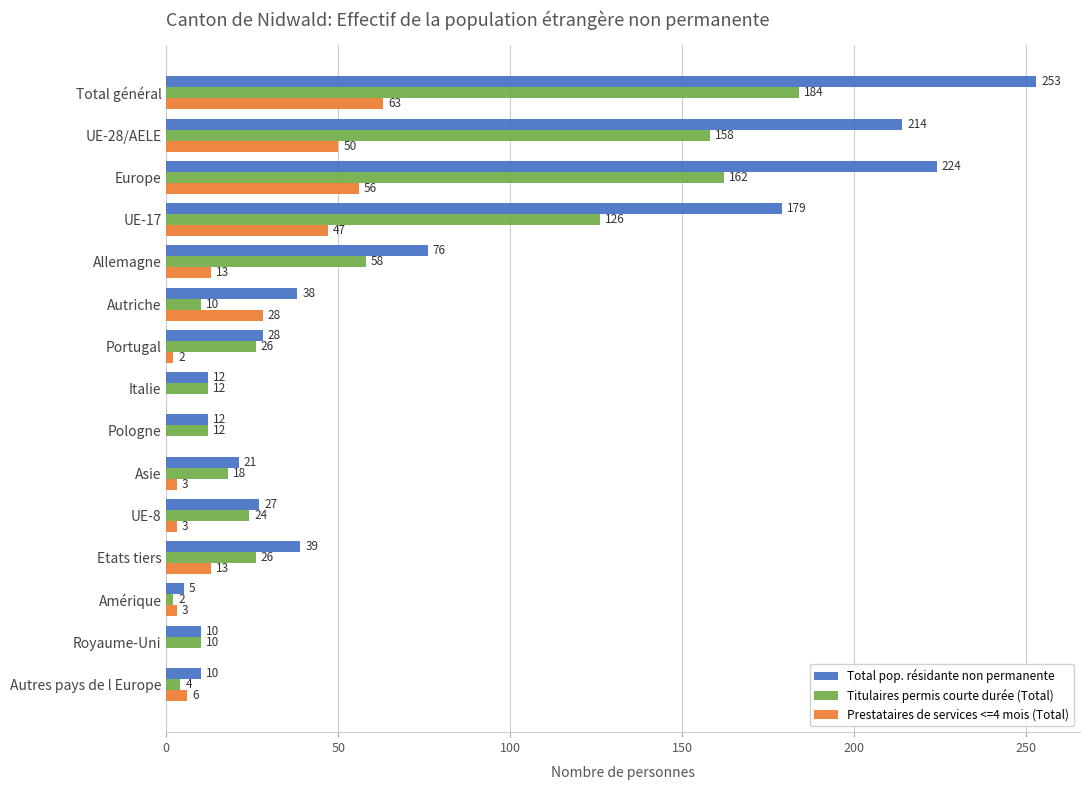

How many data points does each series have?

15